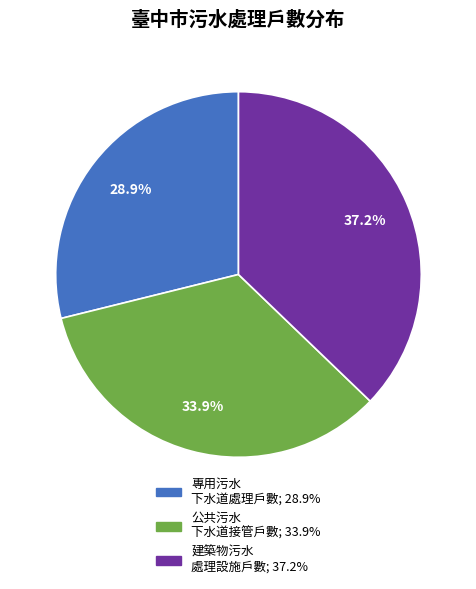

Is there any slice that represents more than half of the pie?

No